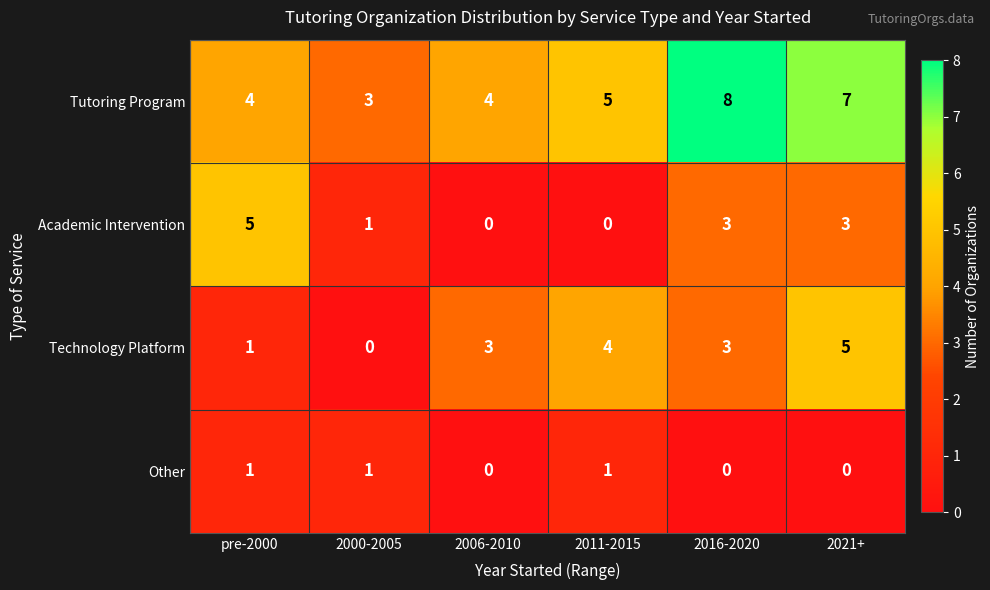

Is it true that Other equals 0 at 2011-2015?

False